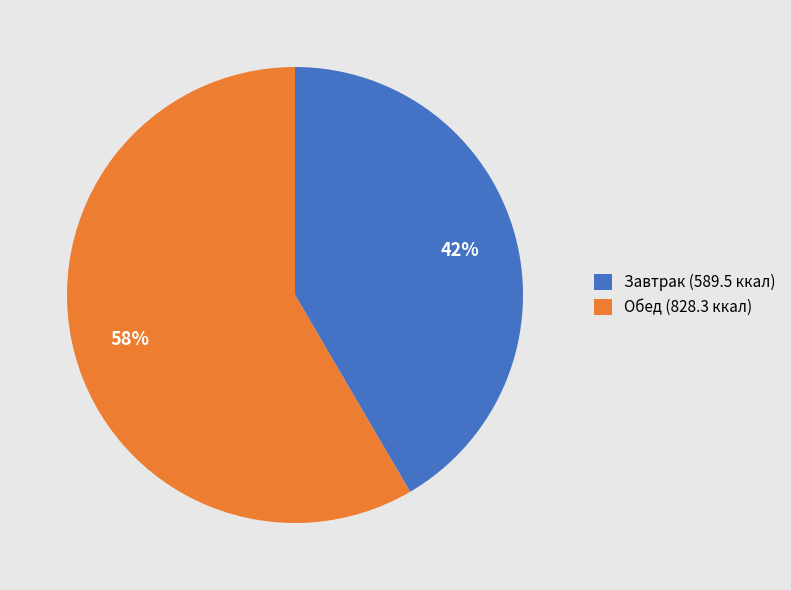

Is Завтрак (589.5 ккал) the majority of the pie?

No